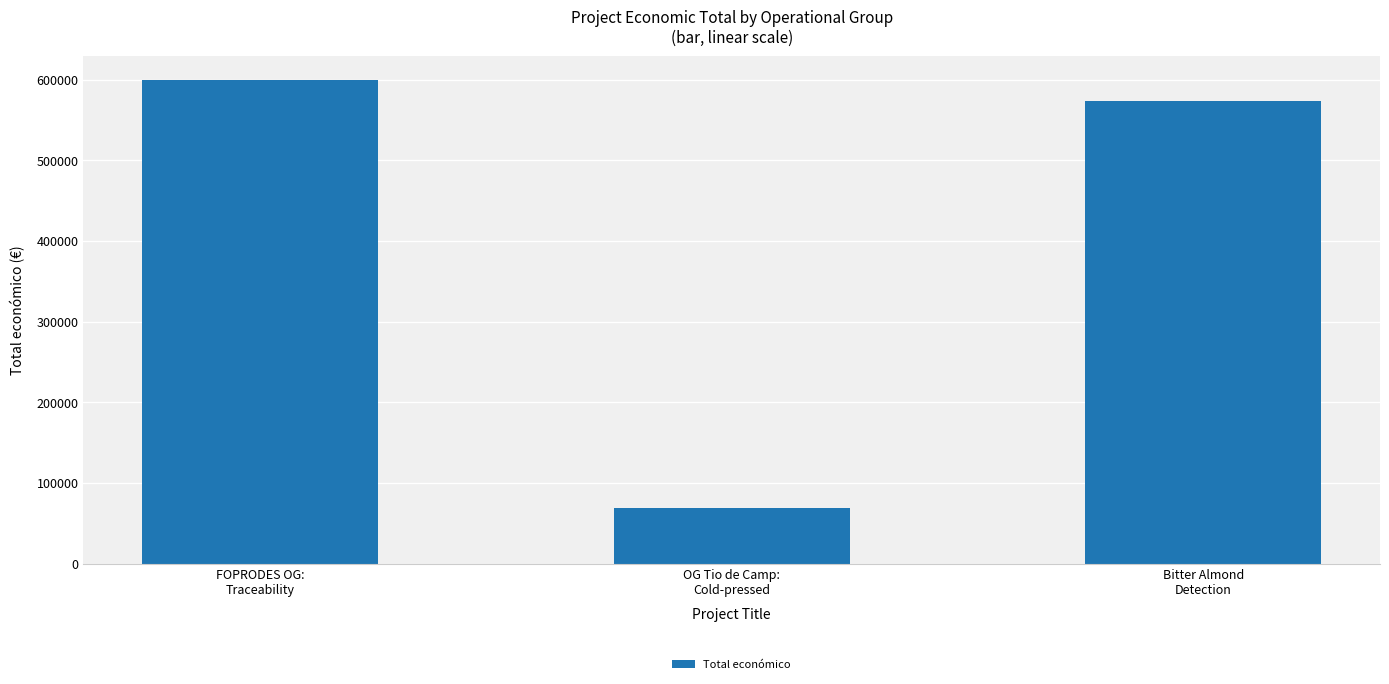

What is the greatest value displayed?

599211